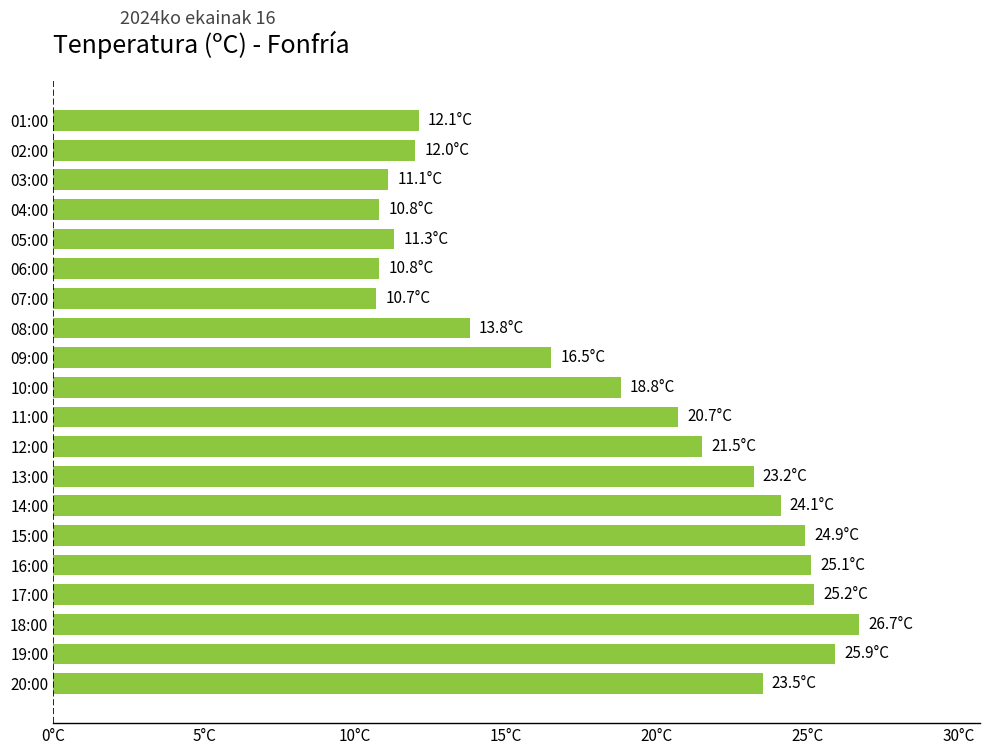

Does the chart contain any negative values?

No